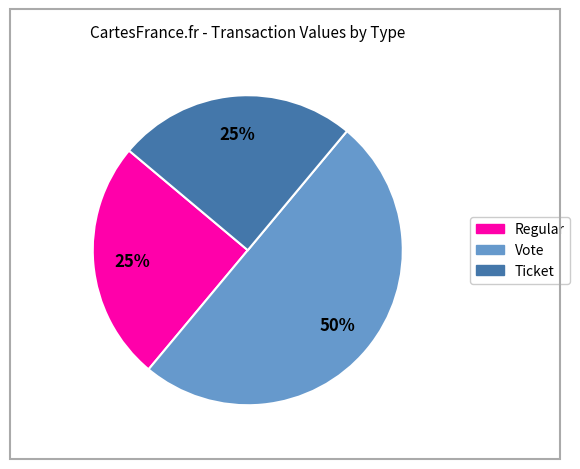

To the nearest percent, what is the difference between the Vote and Ticket slice percentages?

25%